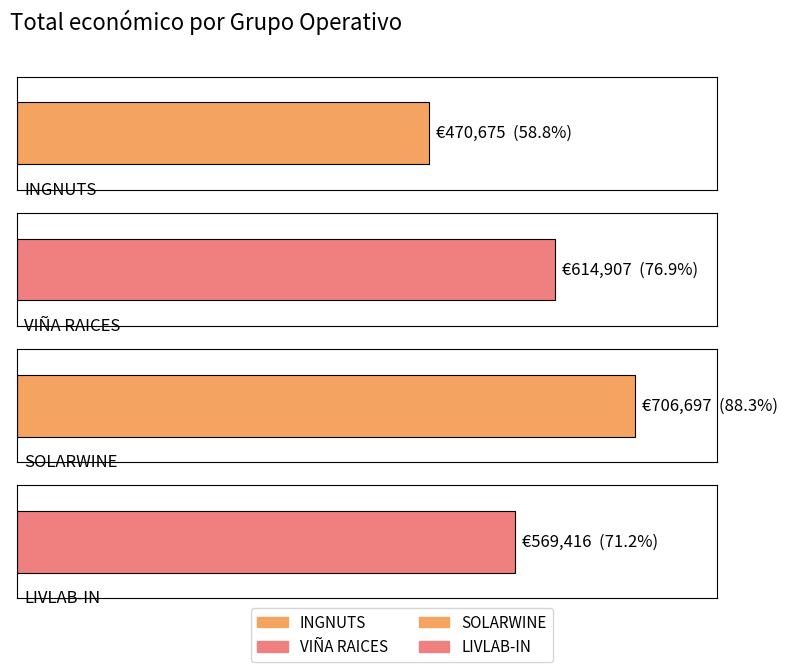

What is the sum of all values?

2361695